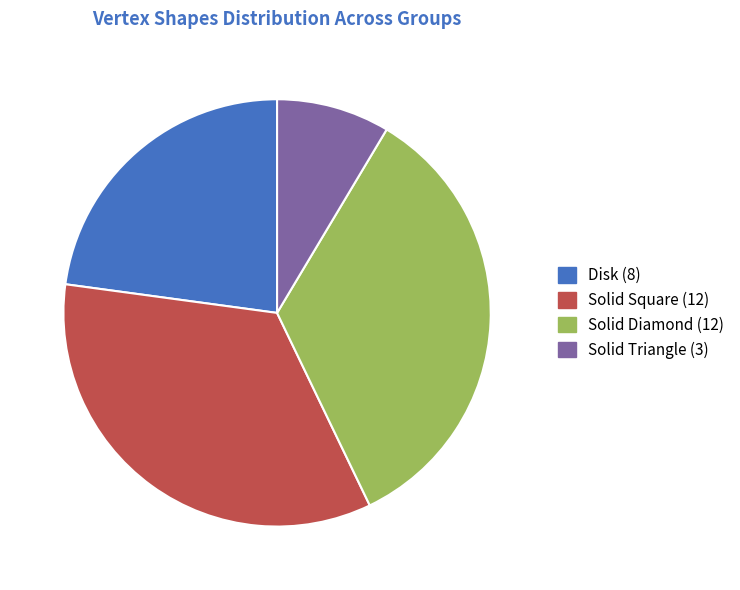

True or false: Solid Diamond accounts for 34% of the total.

True